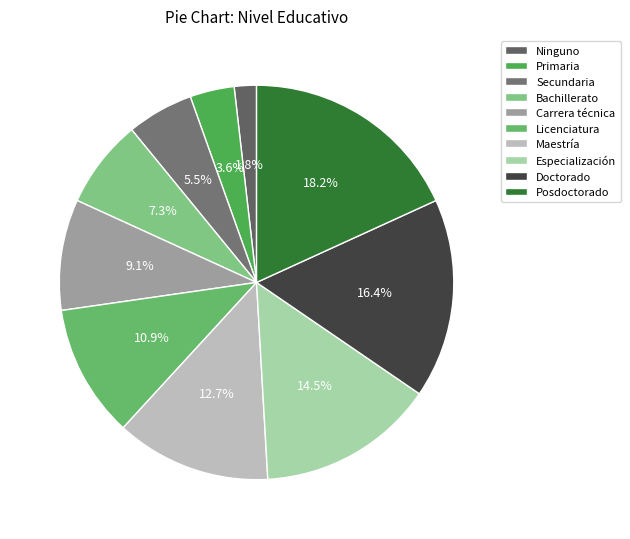

True or false: Licenciatura accounts for 11% of the total.

True